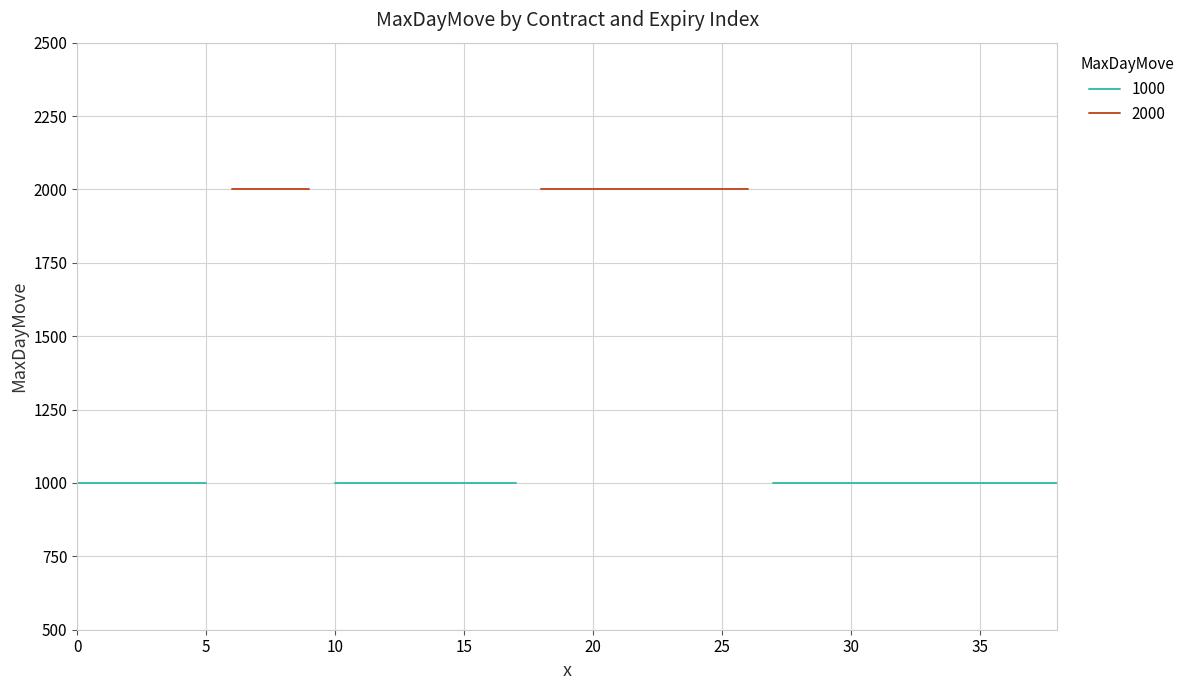

True or false: 2000 and 1000 intersect in this chart.

False